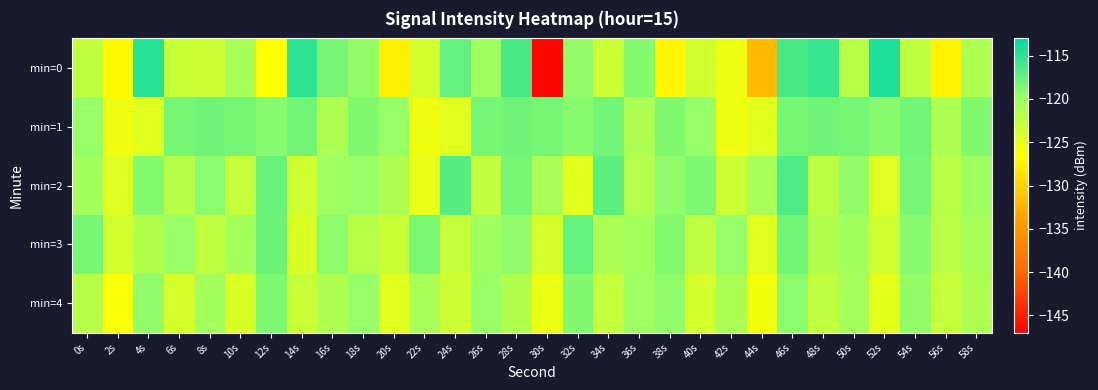

Reading left to right, extract all data points from this chart.

min=0: 0s=-122.5	2s=-127.0	4s=-114.7	6s=-123.0	8s=-123.1	10s=-120.8	12s=-126.5	14s=-115.1	16s=-118.4	18s=-119.6	20s=-127.9	22s=-123.8	24s=-117.5	26s=-120.3	28s=-116.2	30s=-146.6	32s=-119.6	34s=-123.2	36s=-118.9	38s=-127.2	40s=-123.5	42s=-125.4	44s=-131.9	46s=-116.2	48s=-115.4	50s=-121.9	52s=-114.2	54s=-122.3	56s=-127.5	58s=-121.2
min=1: 0s=-119.8	2s=-125.5	4s=-124.7	6s=-118.3	8s=-117.9	10s=-118.3	12s=-119.0	14s=-118.1	16s=-121.2	18s=-118.7	20s=-119.8	22s=-125.5	24s=-124.7	26s=-118.3	28s=-117.9	30s=-118.3	32s=-119.0	34s=-118.1	36s=-121.2	38s=-118.7	40s=-119.8	42s=-125.5	44s=-124.7	46s=-118.3	48s=-117.9	50s=-118.3	52s=-119.0	54s=-118.1	56s=-121.2	58s=-118.7
min=2: 0s=-120.5	2s=-124.3	4s=-118.9	6s=-121.7	8s=-119.2	10s=-122.8	12s=-117.6	14s=-123.4	16s=-120.1	18s=-119.8	20s=-121.3	22s=-125.1	24s=-116.8	26s=-122.5	28s=-118.3	30s=-120.9	32s=-124.7	34s=-117.2	36s=-121.6	38s=-119.4	40s=-118.7	42s=-123.2	44s=-120.8	46s=-116.5	48s=-122.1	50s=-119.6	52s=-124.4	54s=-118.2	56s=-121.9	58s=-120.3
min=3: 0s=-118.2	2s=-123.6	4s=-121.4	6s=-119.8	8s=-122.3	10s=-120.7	12s=-117.9	14s=-124.1	16s=-119.3	18s=-121.8	20s=-123.0	22s=-118.5	24s=-122.7	26s=-120.2	28s=-119.5	30s=-123.8	32s=-117.4	34s=-121.1	36s=-120.6	38s=-118.9	40s=-122.4	42s=-119.7	44s=-124.5	46s=-118.1	48s=-121.5	50s=-120.4	52s=-123.3	54s=-119.1	56s=-122.0	58s=-120.8
min=4: 0s=-121.7	2s=-126.2	4s=-119.4	6s=-123.8	8s=-120.5	10s=-124.1	12s=-118.6	14s=-122.9	16s=-121.3	18s=-119.7	20s=-124.6	22s=-120.8	24s=-123.2	26s=-119.9	28s=-121.4	30s=-125.3	32s=-118.8	34s=-122.6	36s=-120.1	38s=-119.5	40s=-123.7	42s=-121.0	44s=-125.8	46s=-119.2	48s=-122.3	50s=-120.7	52s=-124.9	54s=-119.6	56s=-122.8	58s=-121.2